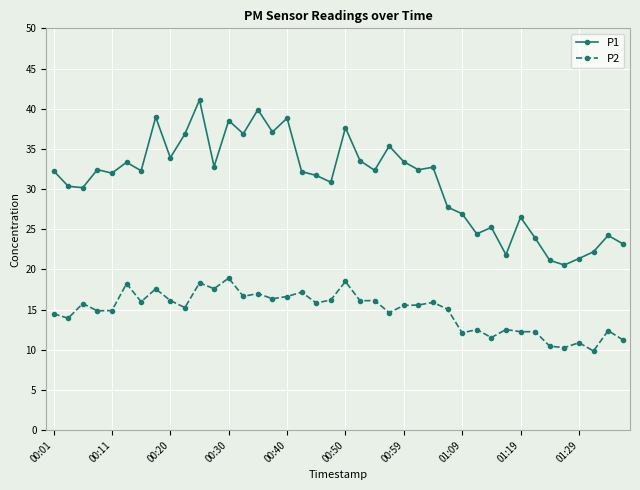

What is the value of the P2 point at the 5th from the left?

14.9